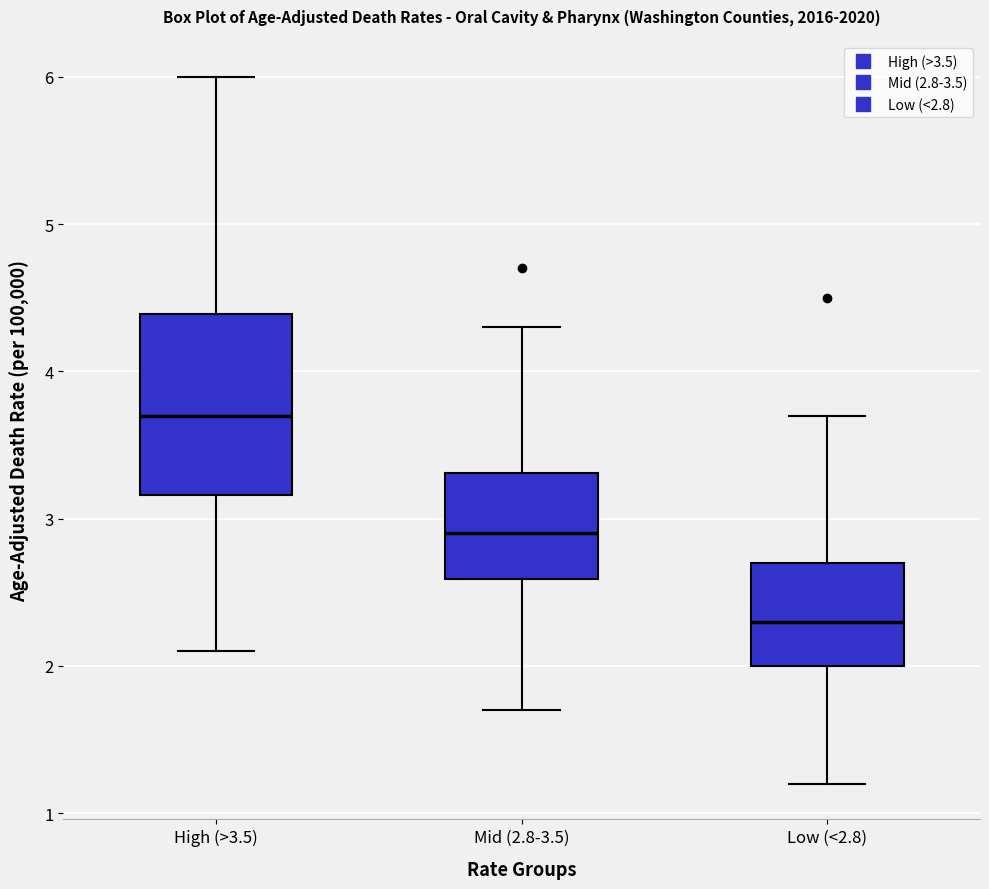

Reading left to right, read every box against the y-axis: the position of its median line, the range the box covers, and the ends of its whiskers. The values are not printed on the chart, so give them approximately, as read against the axis.

High (>3.5): median 3.7, box 3.2 to 4.4, whiskers 2.1 to 6.0
Mid (2.8-3.5): median 2.9, box 2.6 to 3.3, whiskers 1.7 to 4.3
Low (<2.8): median 2.3, box 2.0 to 2.7, whiskers 1.2 to 3.7